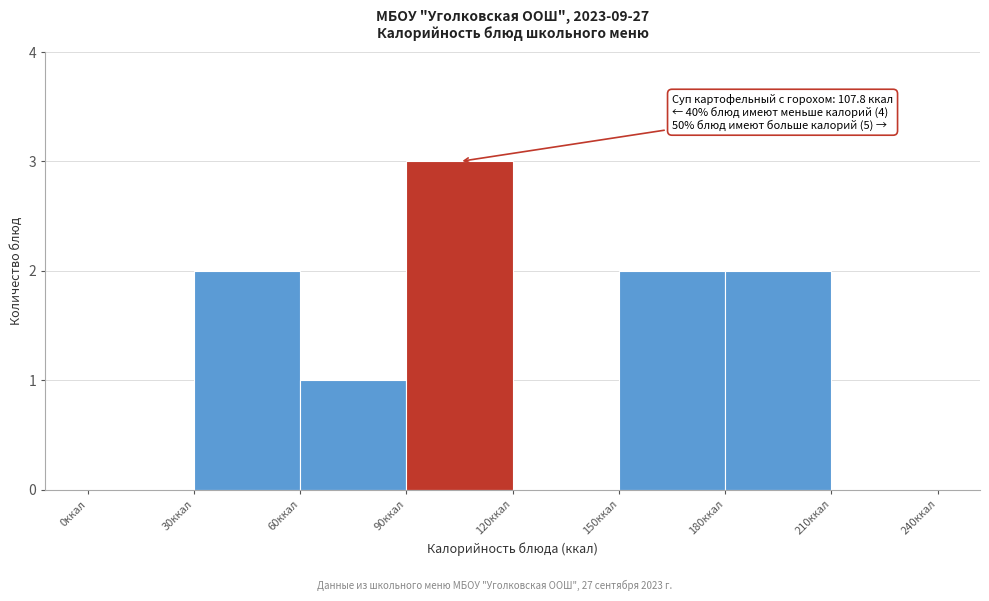

Which range on the x-axis has the tallest bar?

90 to 120